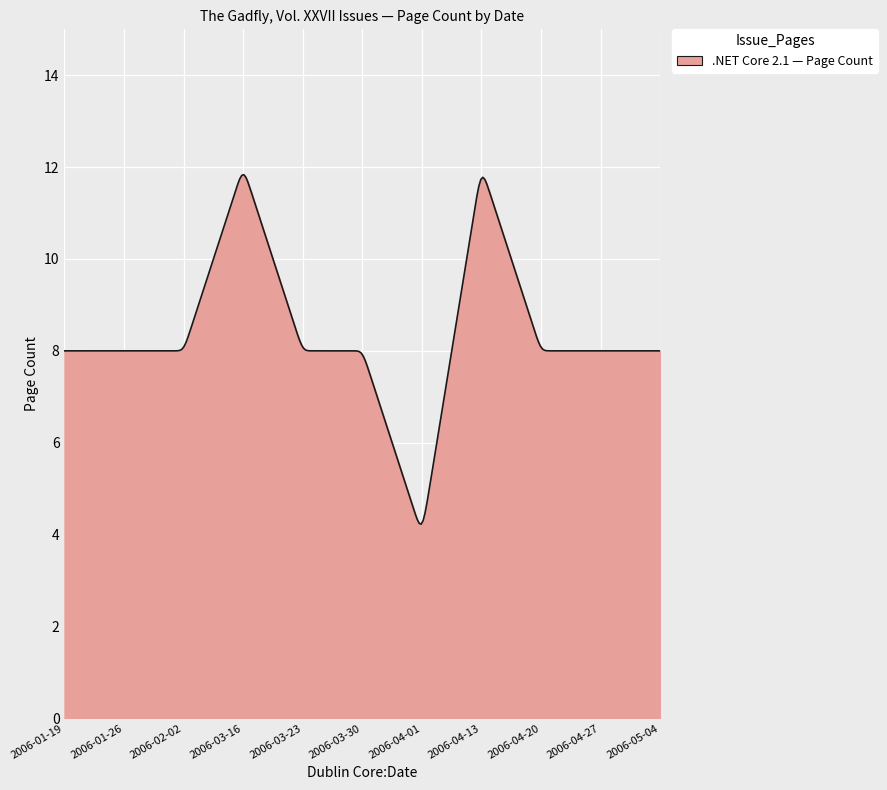

True or false: the data has more than 0 interior local peaks.

True